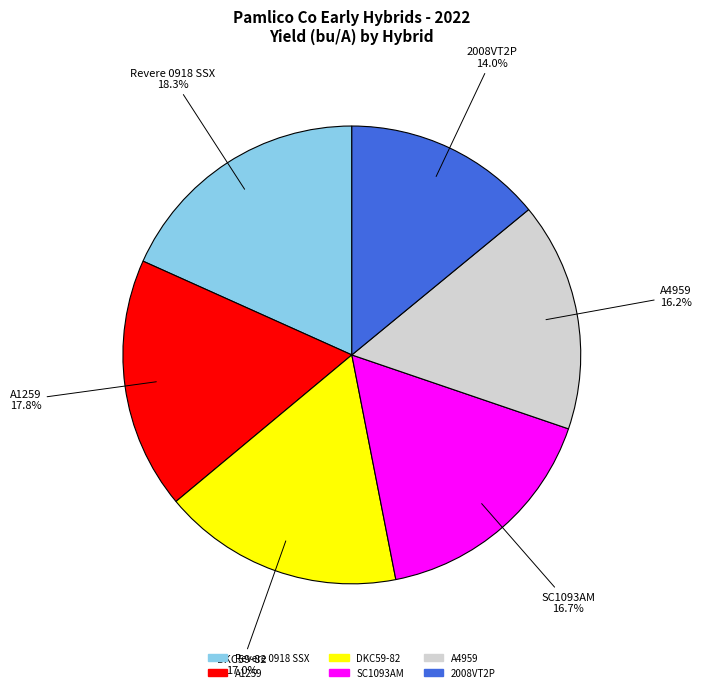

To the nearest percent, what is the combined percentage of A1259 and DKC59-82?

35%